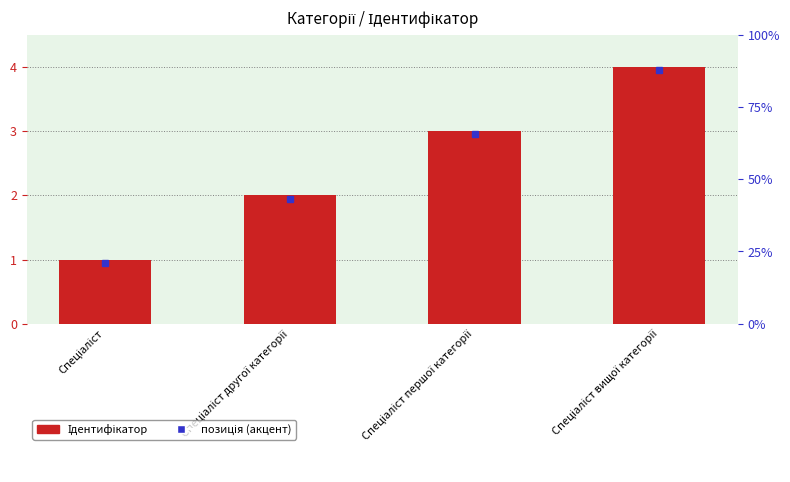

Reading left to right, what are all the values shown in this chart?

1	2	3	4